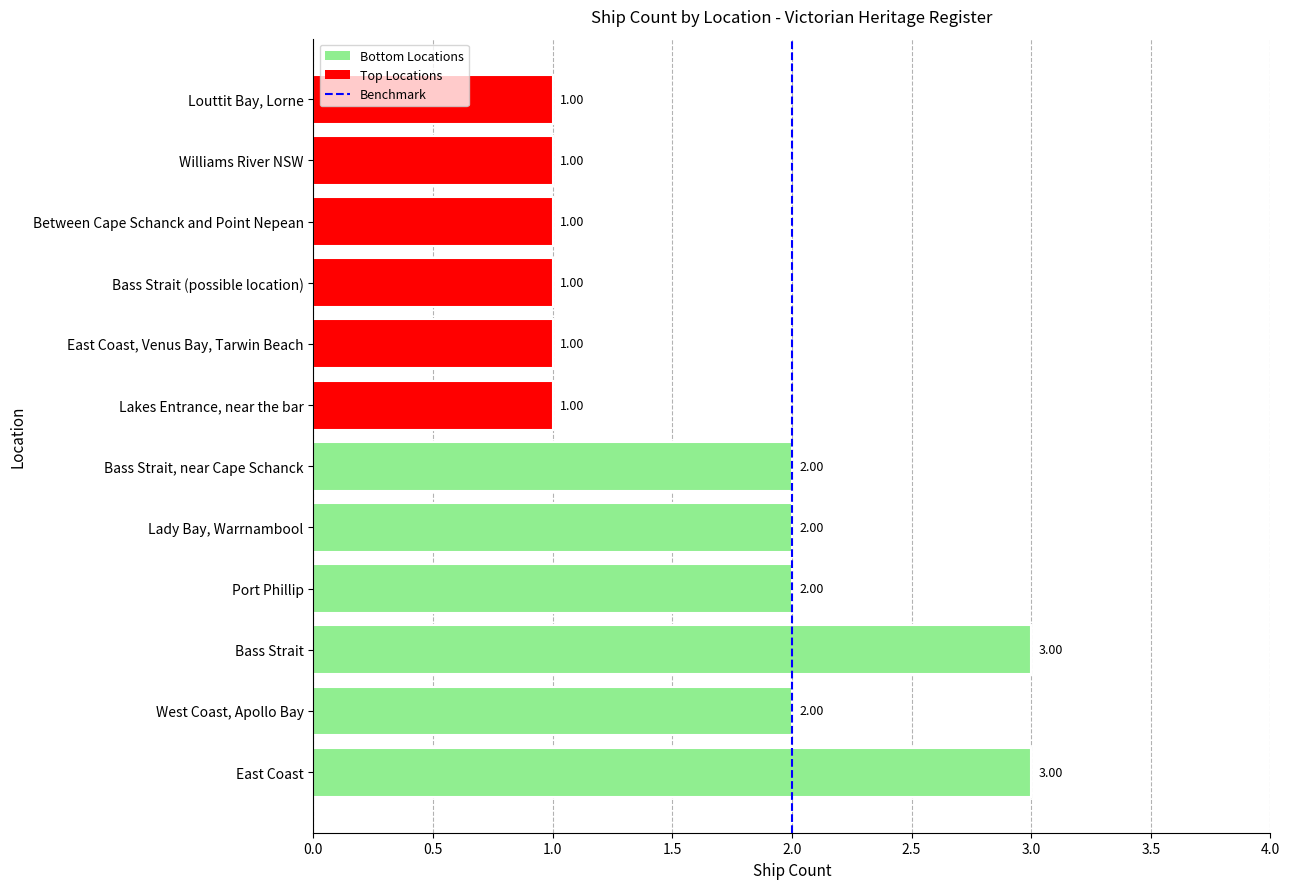

What position from the left is East Coast, Venus Bay, Tarwin Beach?

8